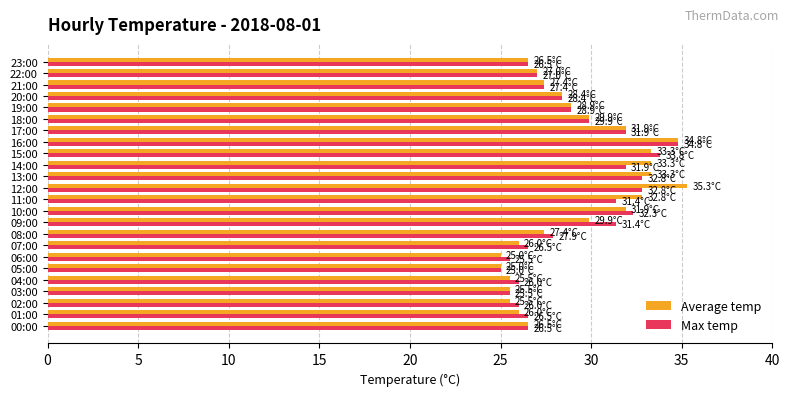

What is the maximum value for Max temp?

34.8